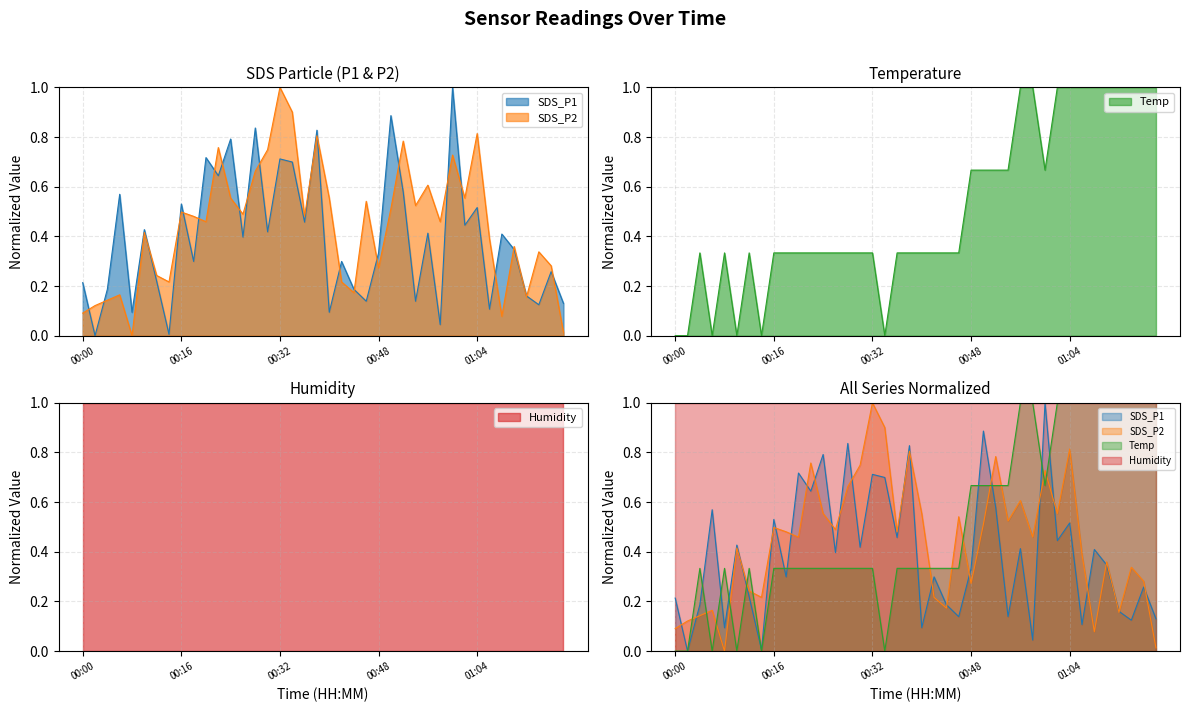

How many intersections are there between Temp and SDS_P1?

12